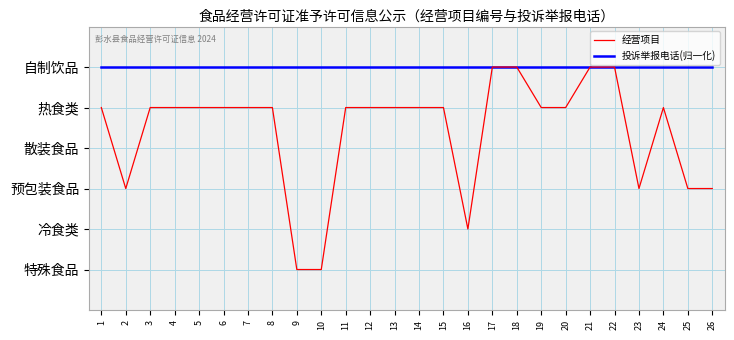

What is the sum of all 投诉举报电话(归一化) values?

156